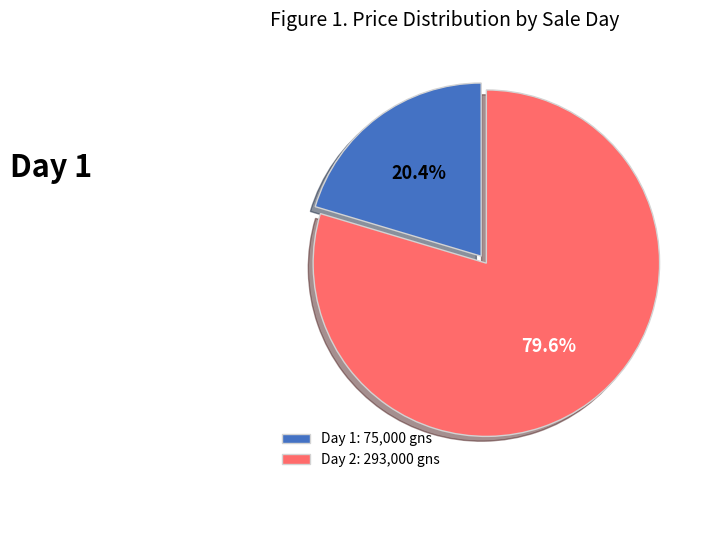

Which category has the smallest portion of the pie?

Day 1: 75,000 gns